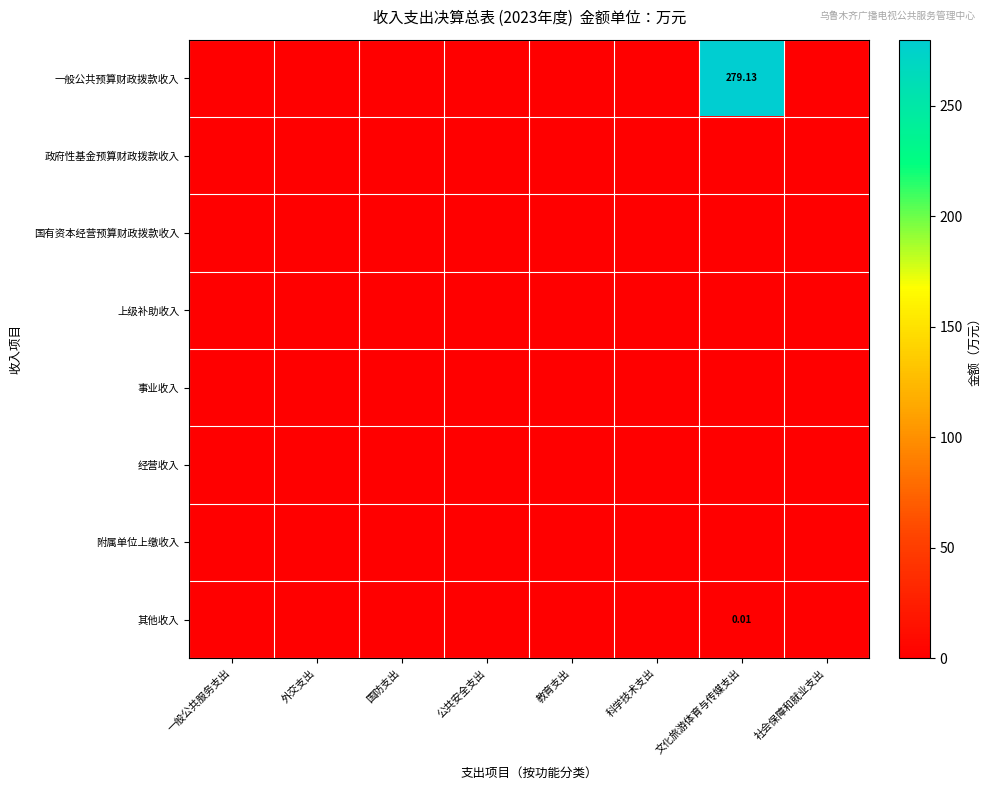

True or false: 事业收入 has a value of 0.0 at 外交支出.

True